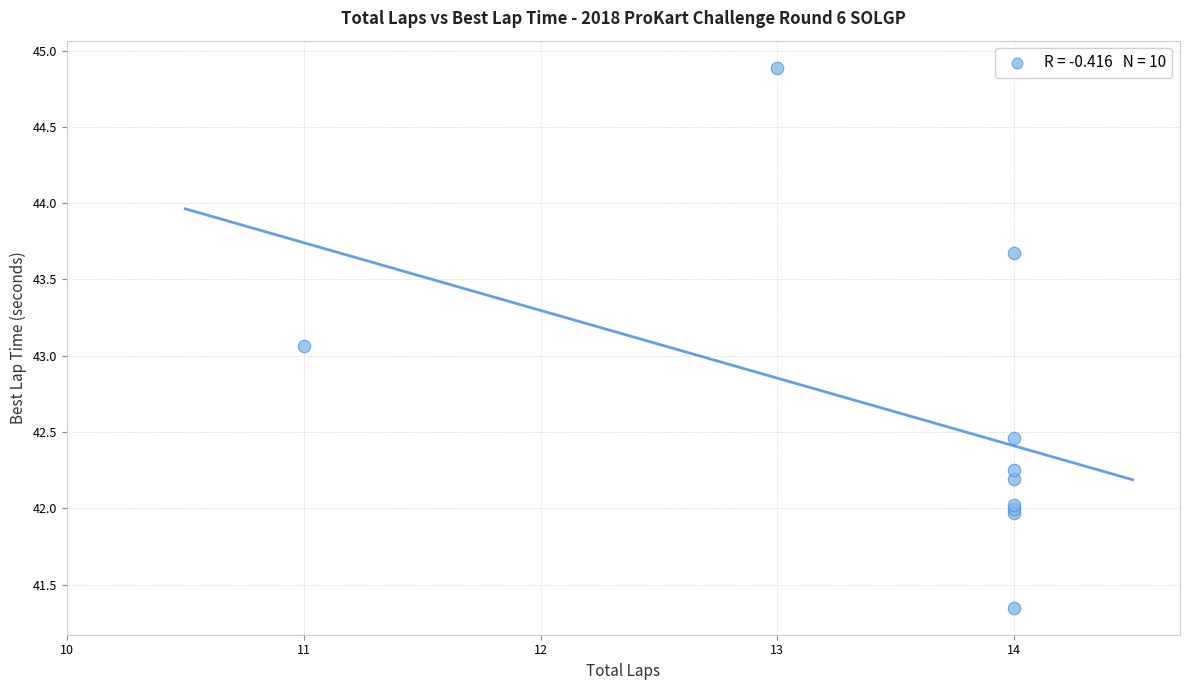

What Y value in the scatter plot is closest to 43?

43.1